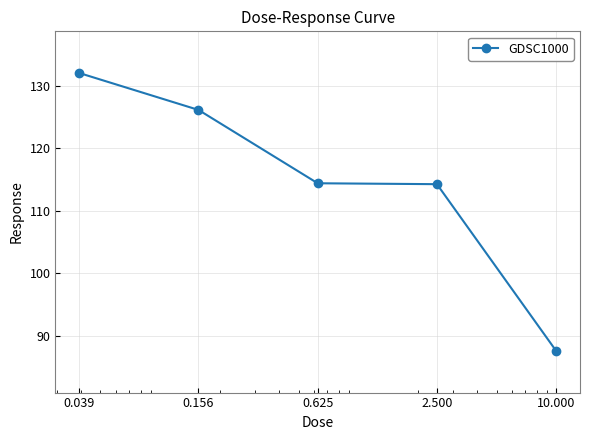

What is the value of the 3rd point from the left?

114.4